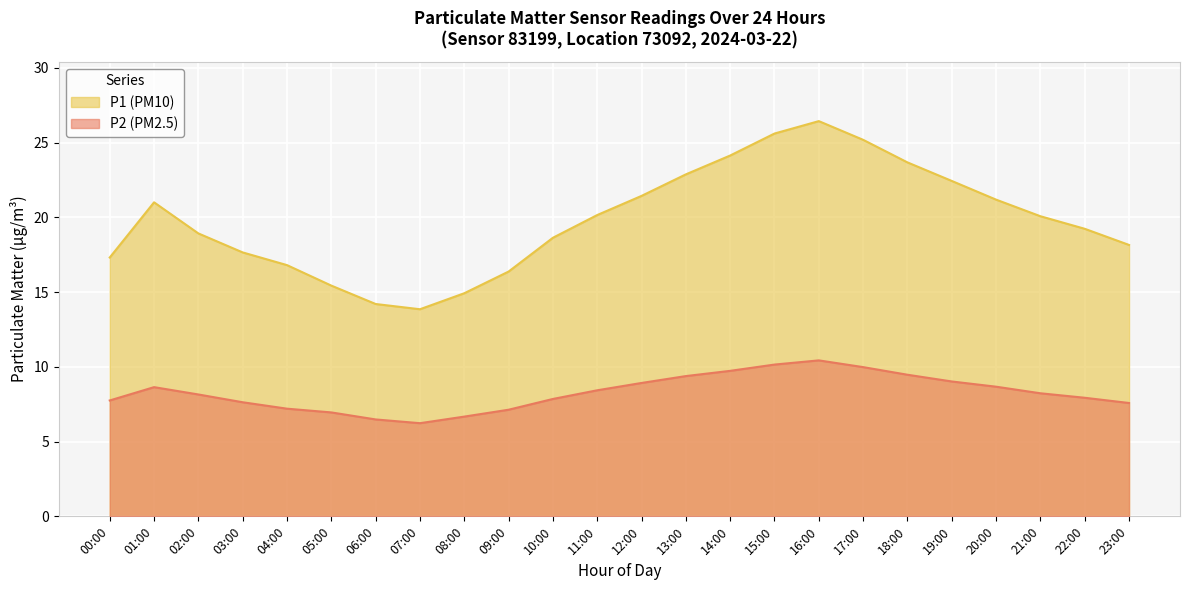

What is the sum of all P1 values?

475.6